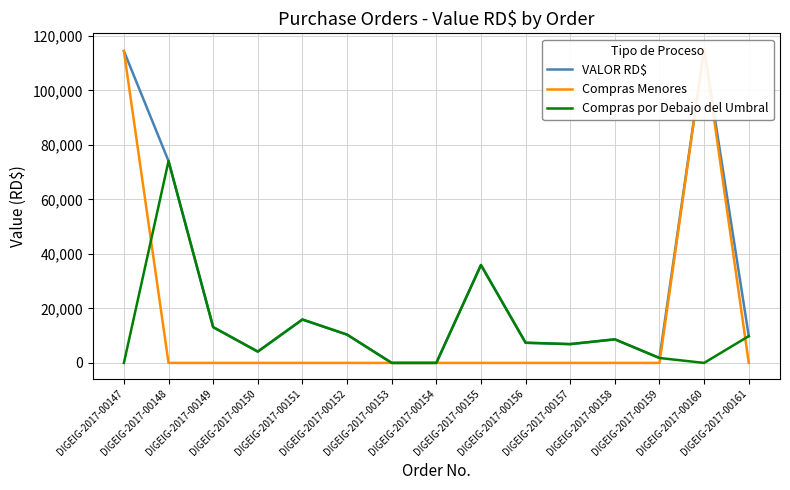

How many data points in Compras por Debajo del Umbral are above 7400?

7